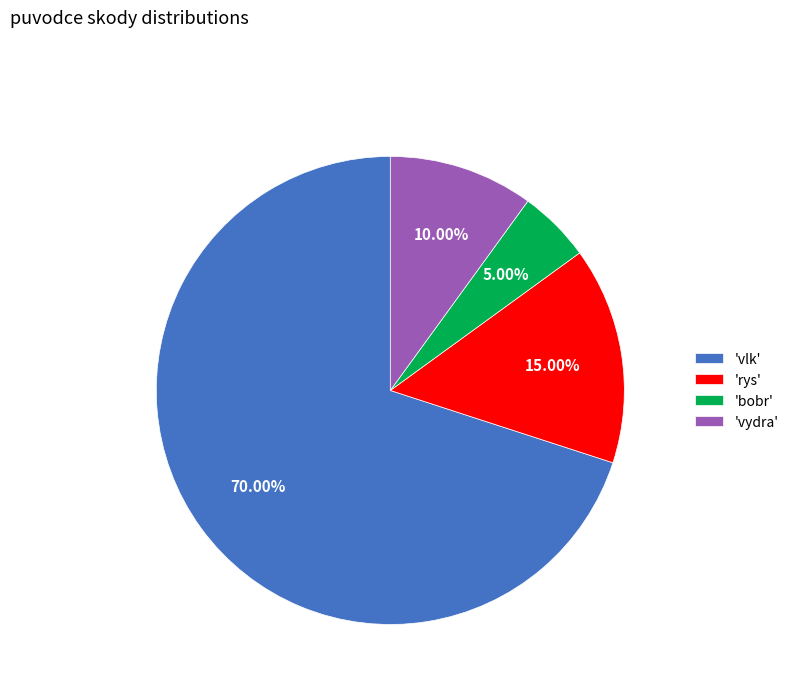

Do 'vydra' and 'rys' together represent more than half of the pie?

No